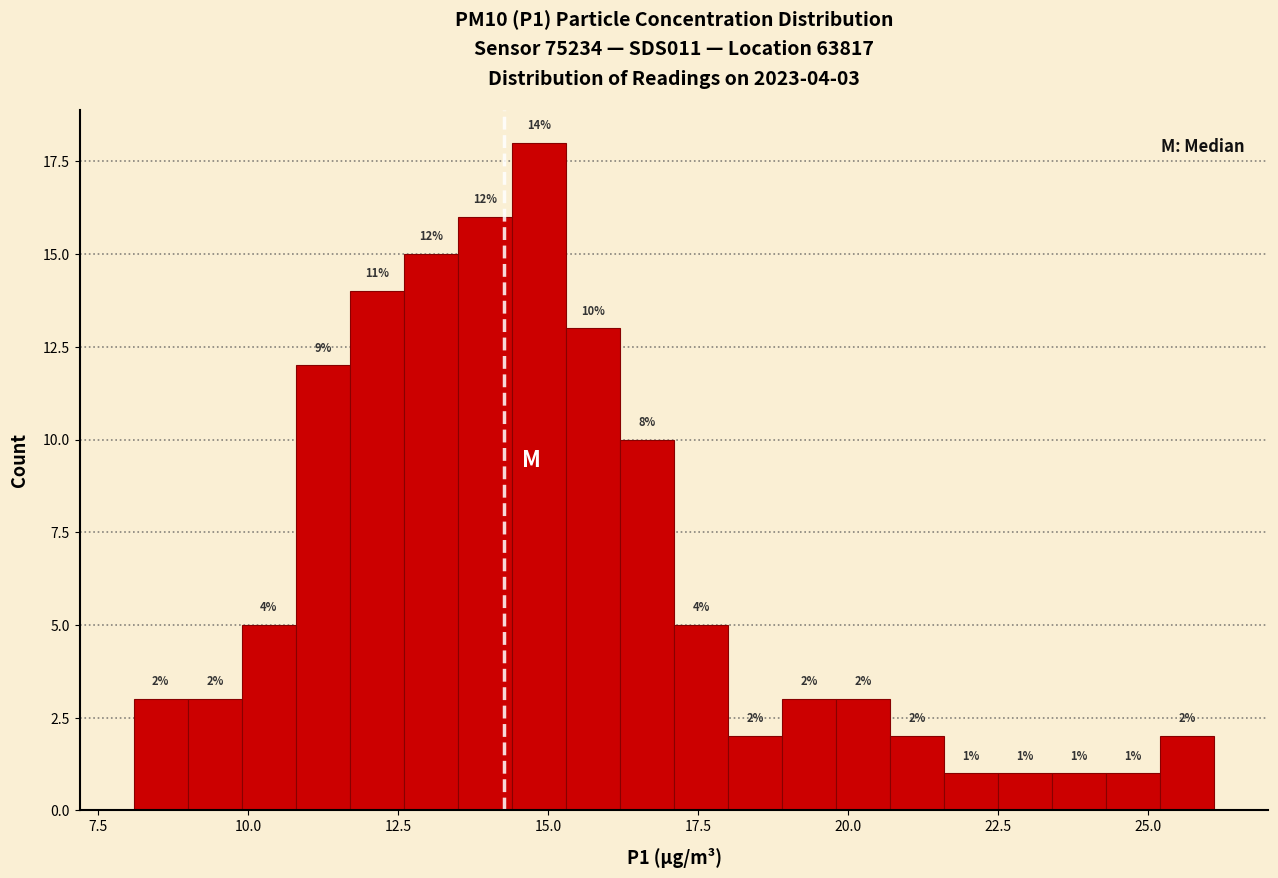

Around what value on the x-axis is the tallest bar? Give the approximate position of its centre, as read against the axis.

15.0